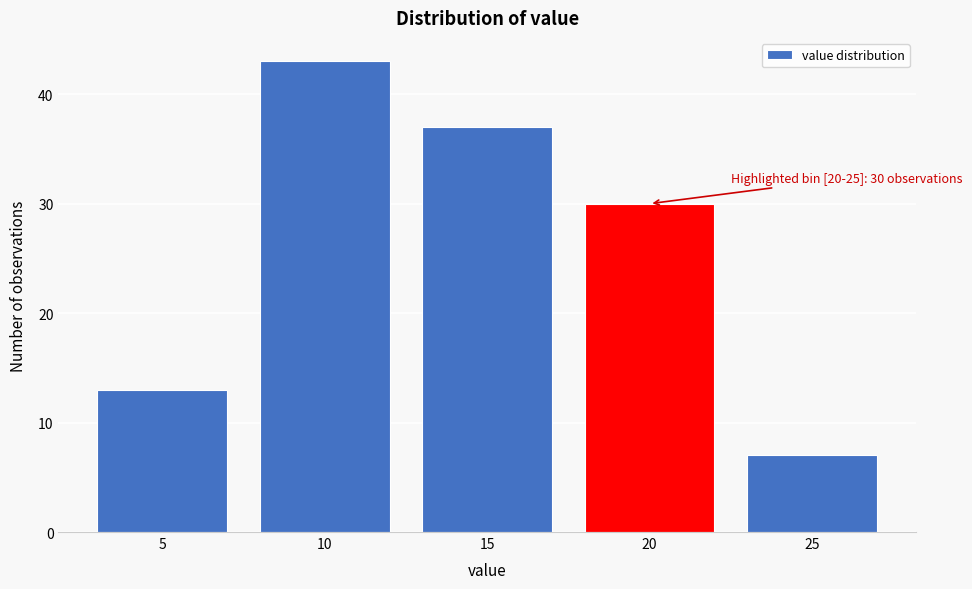

Reading left to right, extract all data points from this chart.

13	43	37	30	7